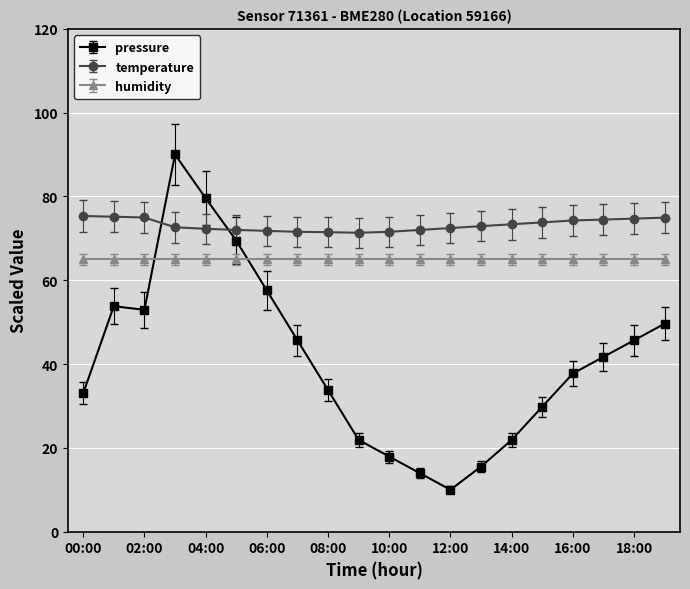

True or false: humidity and temperature cross at least once.

False